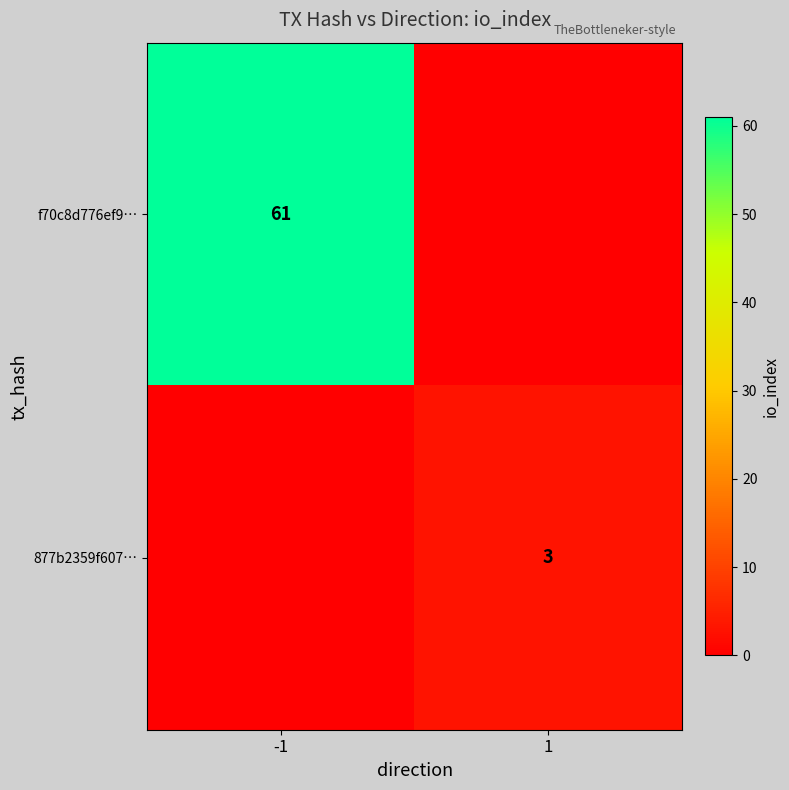

The f70c8d776ef9… series shows 61 at -1. True or false?

True